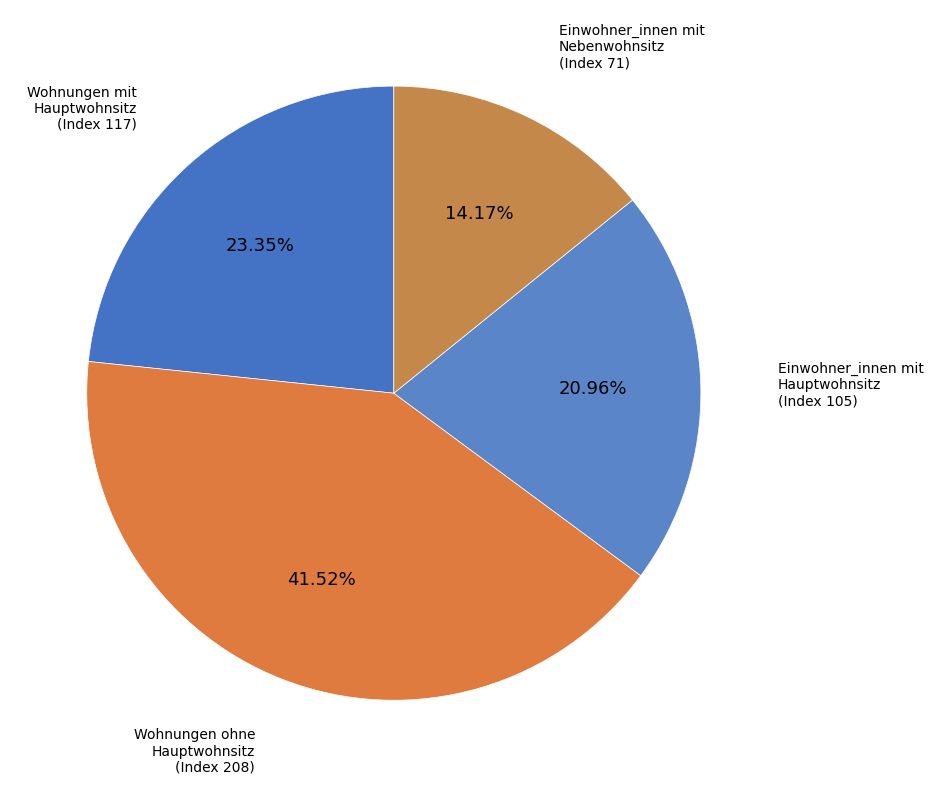

Rank the categories by value from lowest to highest.

Einwohner_innen mit Nebenwohnsitz, Einwohner_innen mit Hauptwohnsitz, Wohnungen mit Hauptwohnsitz, Wohnungen ohne Hauptwohnsitz